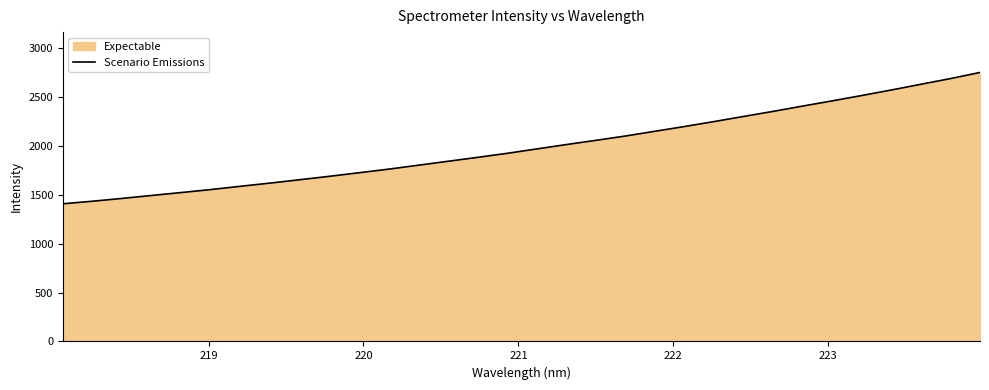

What is the maximum value shown in the chart?

2750.3